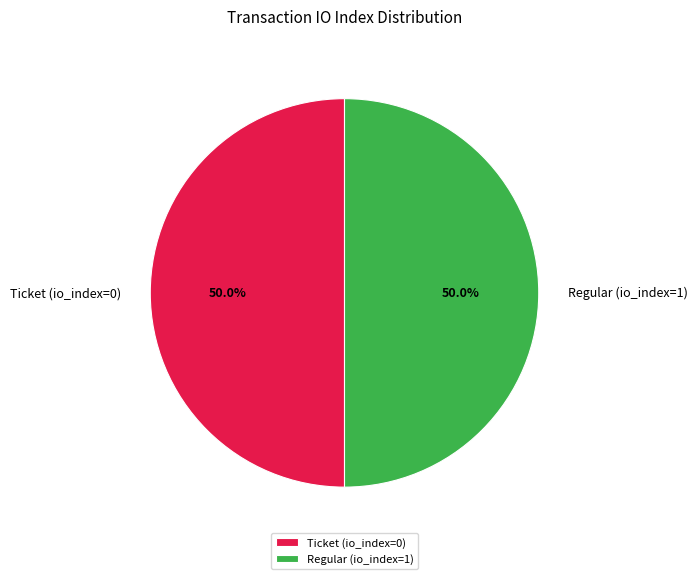

To the nearest percent, what is the combined percentage of Ticket (io_index=0) and Regular (io_index=1)?

100%